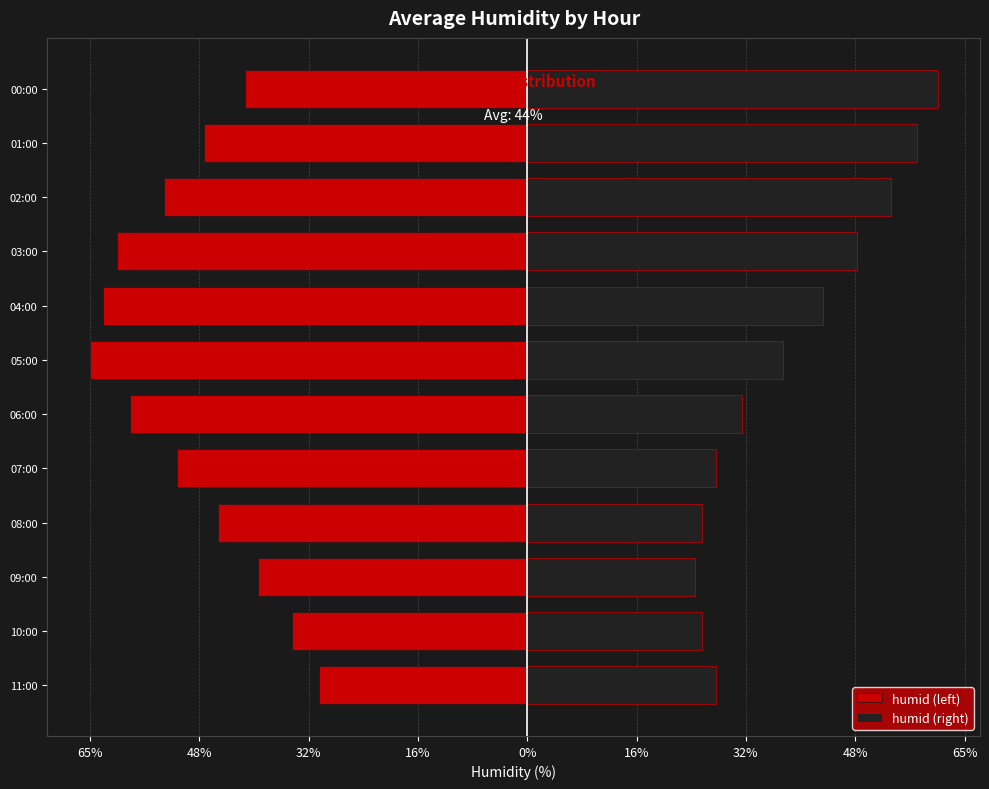

What is the difference between the second highest and minimum values in the humid (right) series?

33